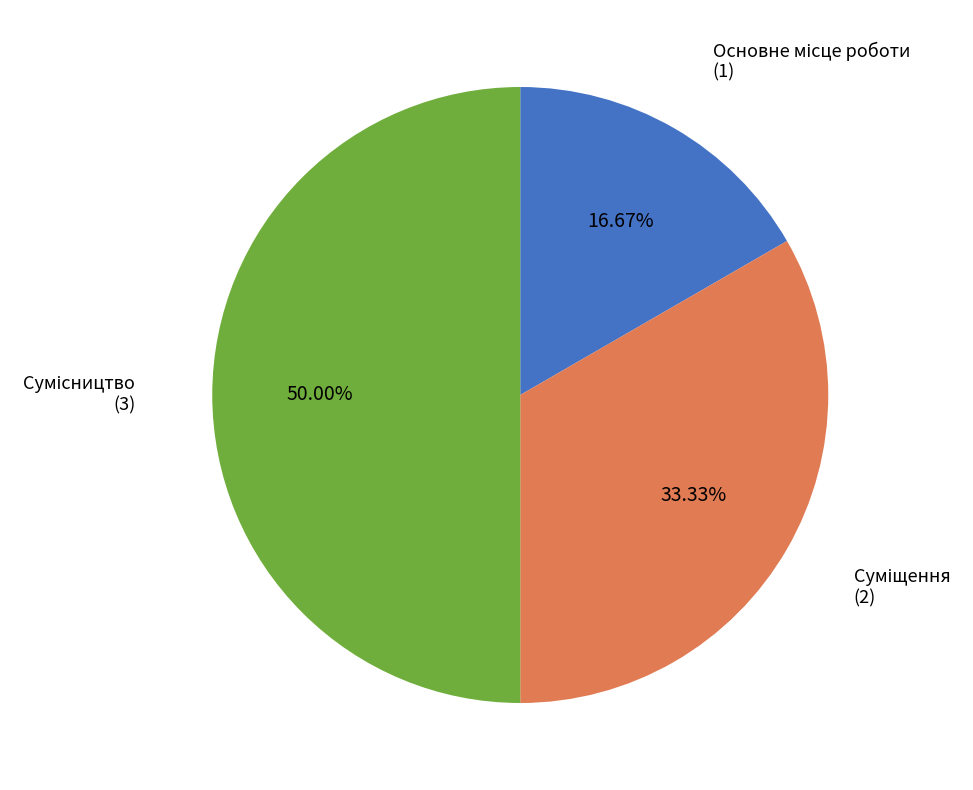

How many slices are in this pie chart?

3